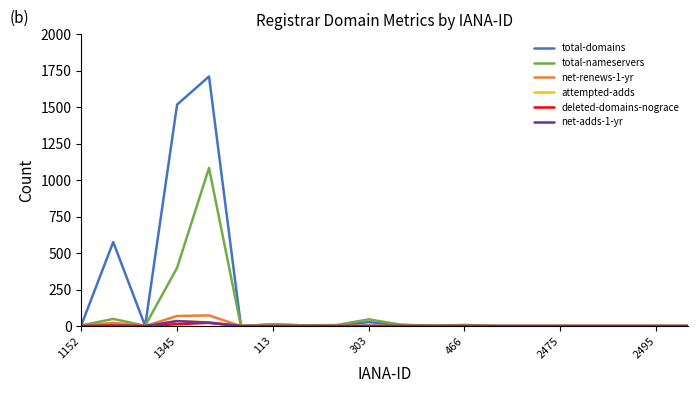

How many values in the net-adds-1-yr series exceed 0?

4